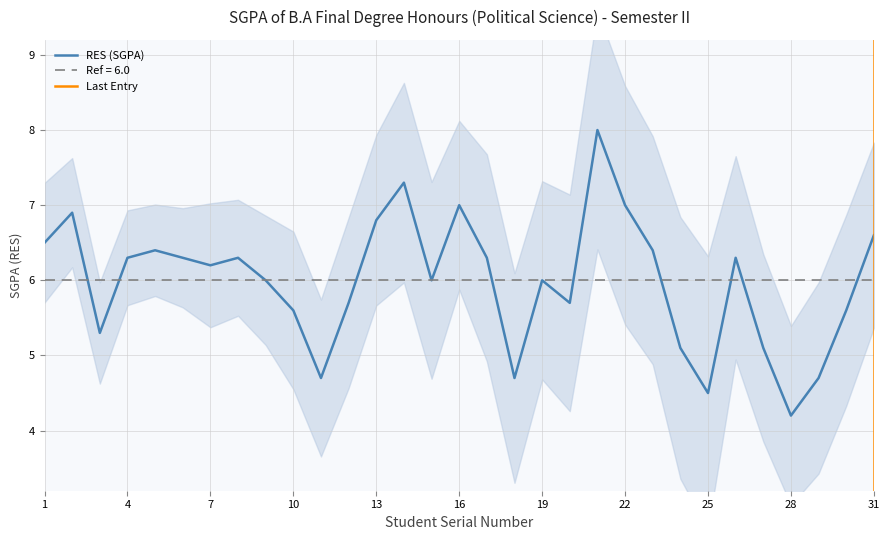

At which category does the chart reach its peak across all series?

21